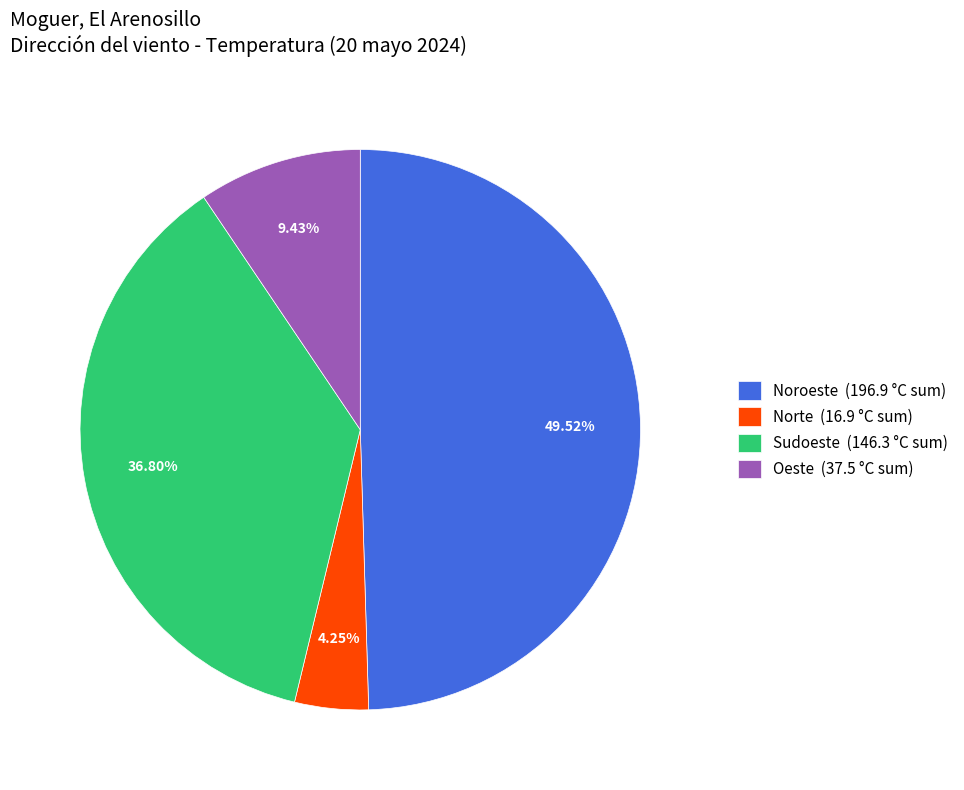

Is Norte (16.9 °C sum) the majority of the pie?

No